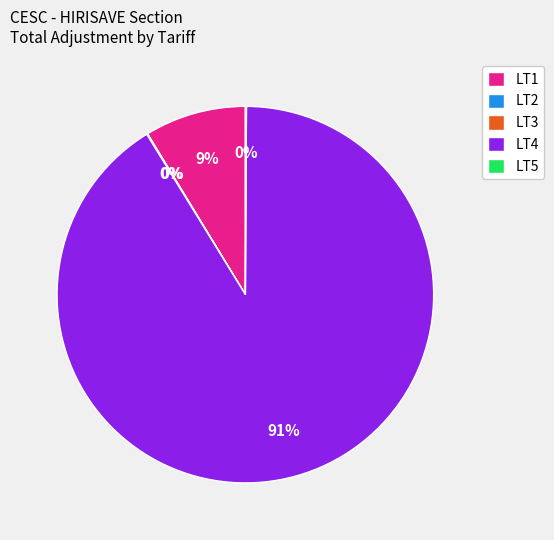

True or false: LT1 accounts for 22% of the total.

False